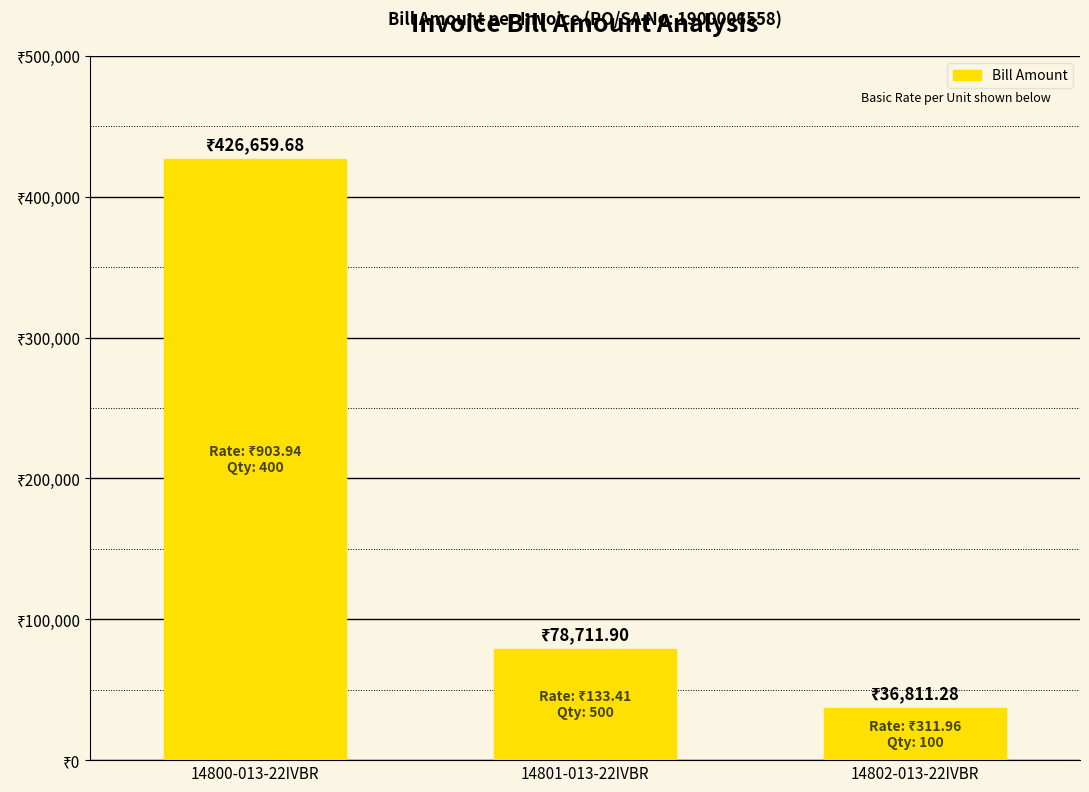

How many values exceed 78711?

2